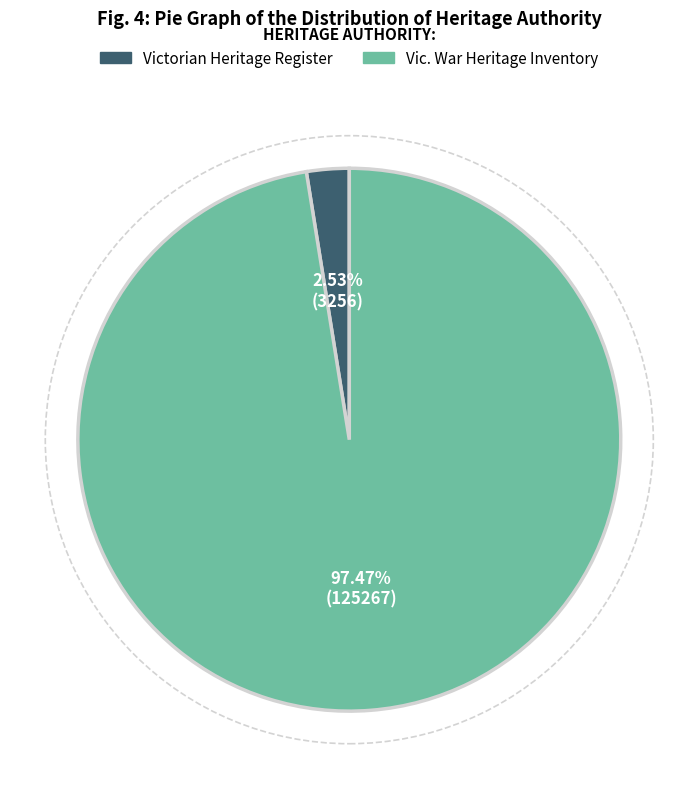

The Victorian Heritage Register slice represents 3% of the pie. True or false?

True